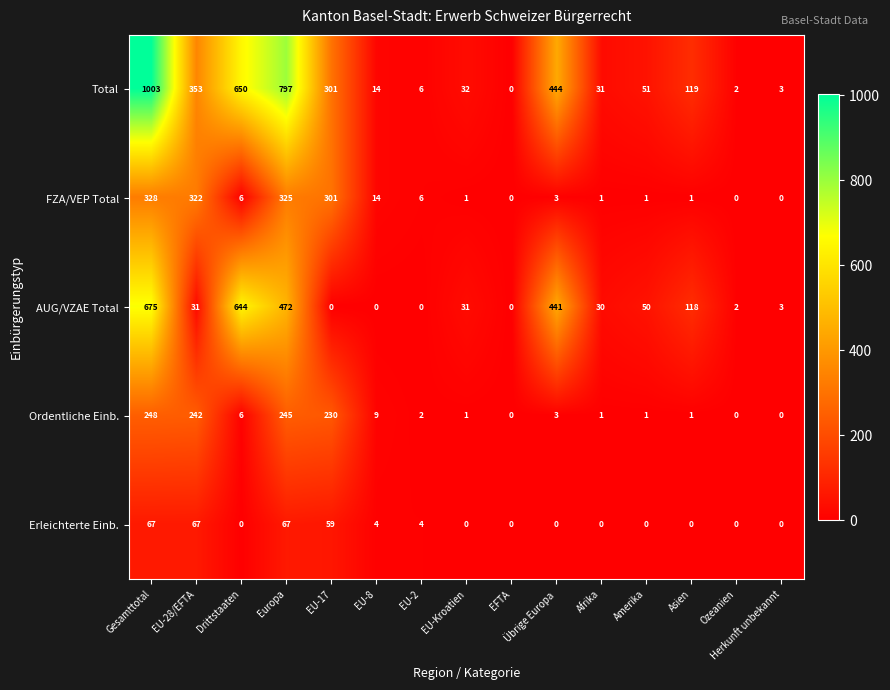

The value of Erleichterte Einb. at EU-2 is 4. True or false?

True